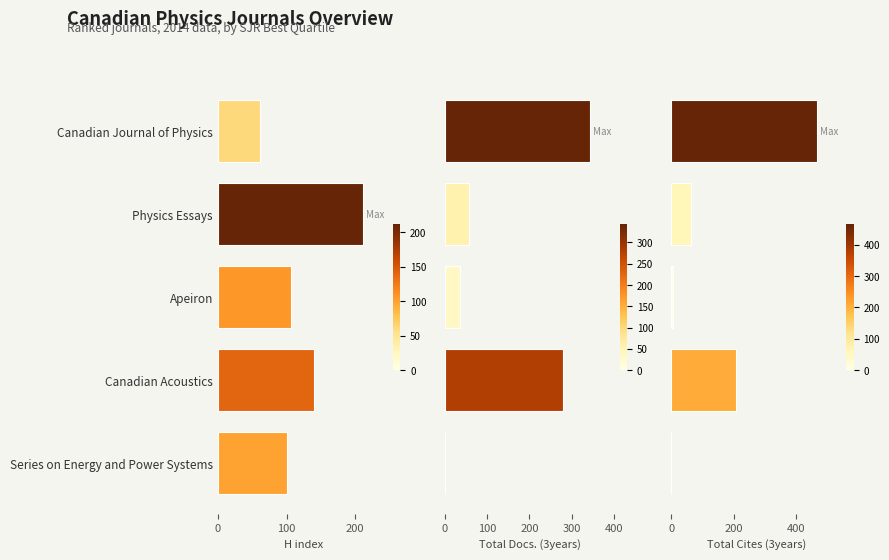

What is the sum of the Total Docs. (3years) values at Apeiron and Canadian Acoustics?

315